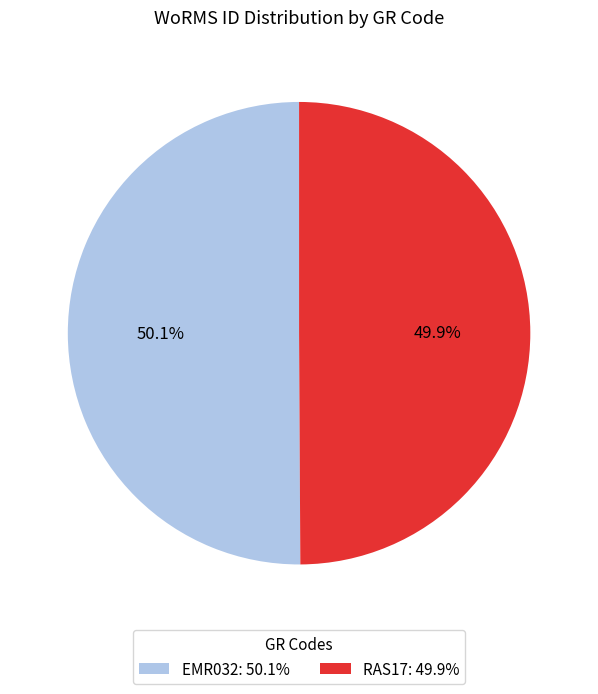

How much of the chart is everything except RAS17: 49.9%?

50.1%